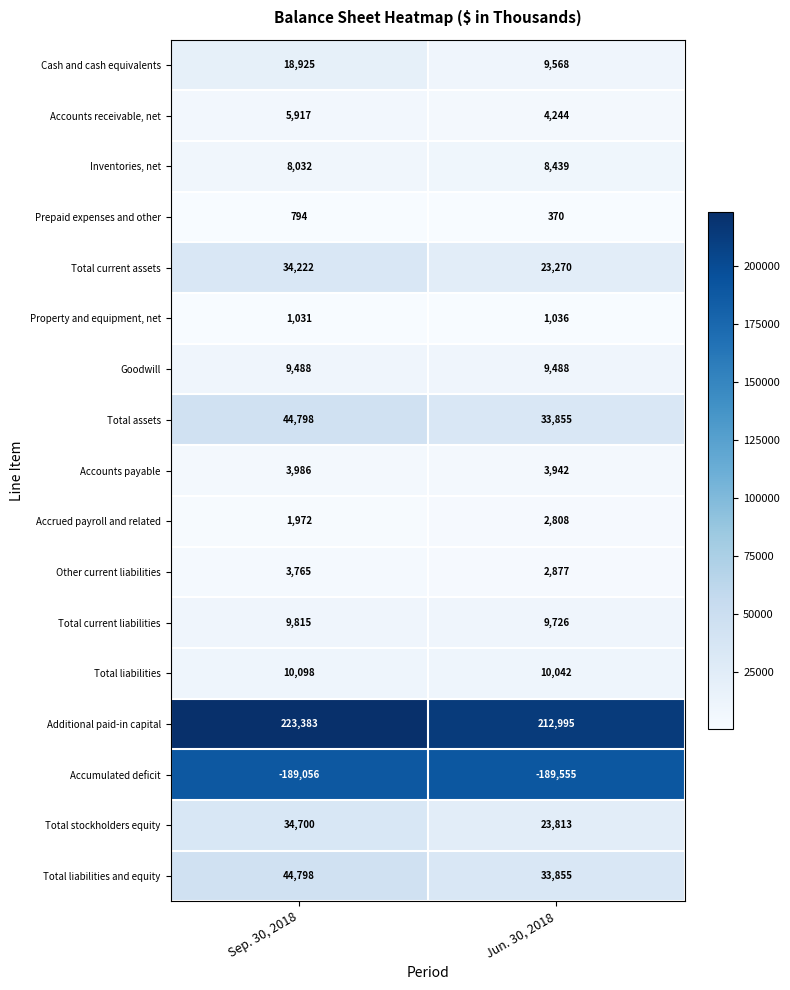

List the labels in order of Accounts receivable, net value, largest first.

Sep. 30, 2018, Jun. 30, 2018